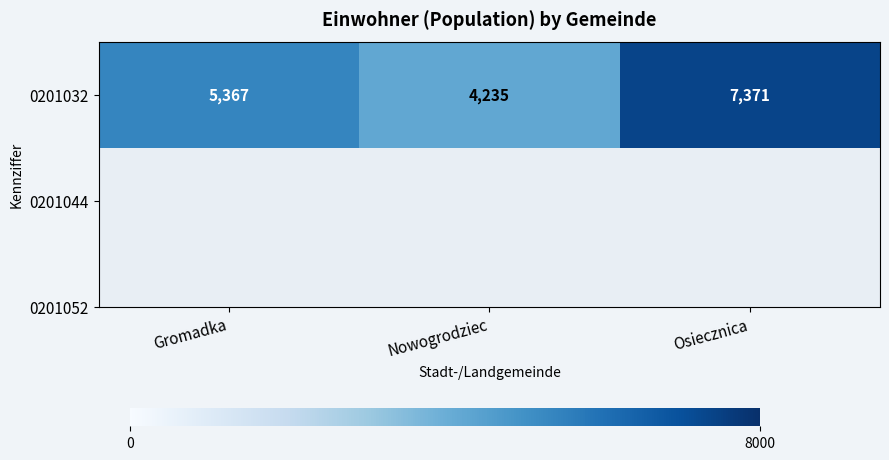

What is the difference between the values at Osiecznica and Gromadka?

2004